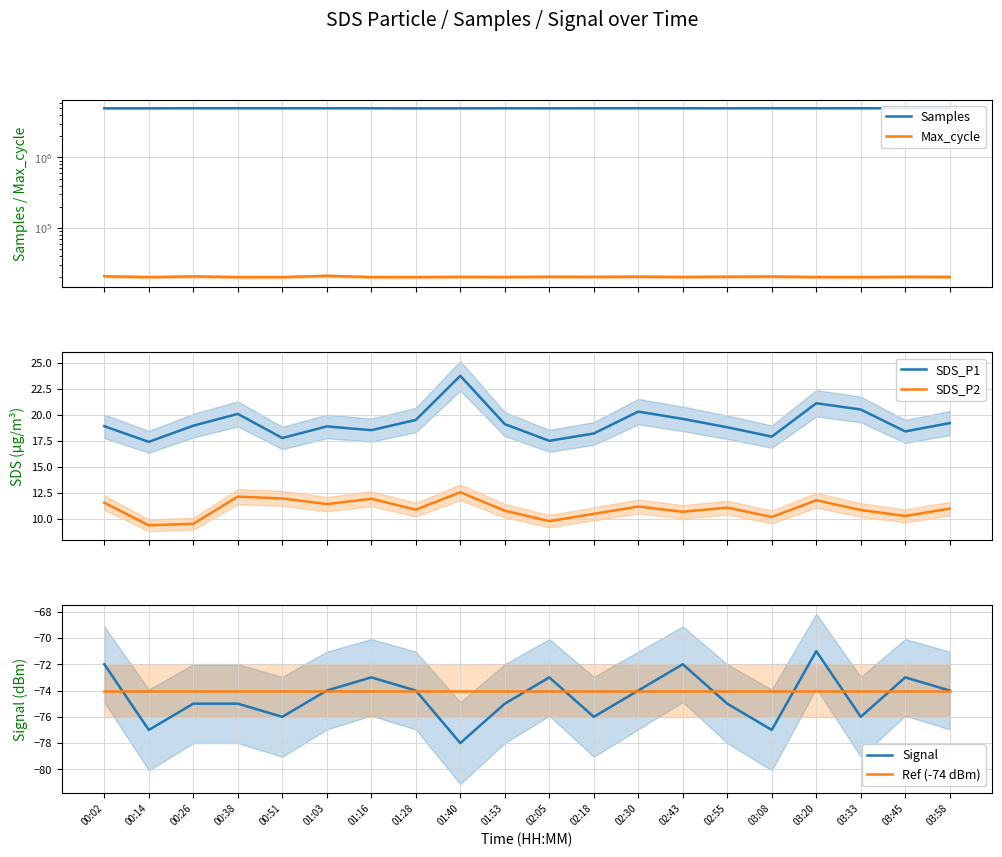

What is the difference between the Max_cycle values at 03:45 and 00:14?

194.0